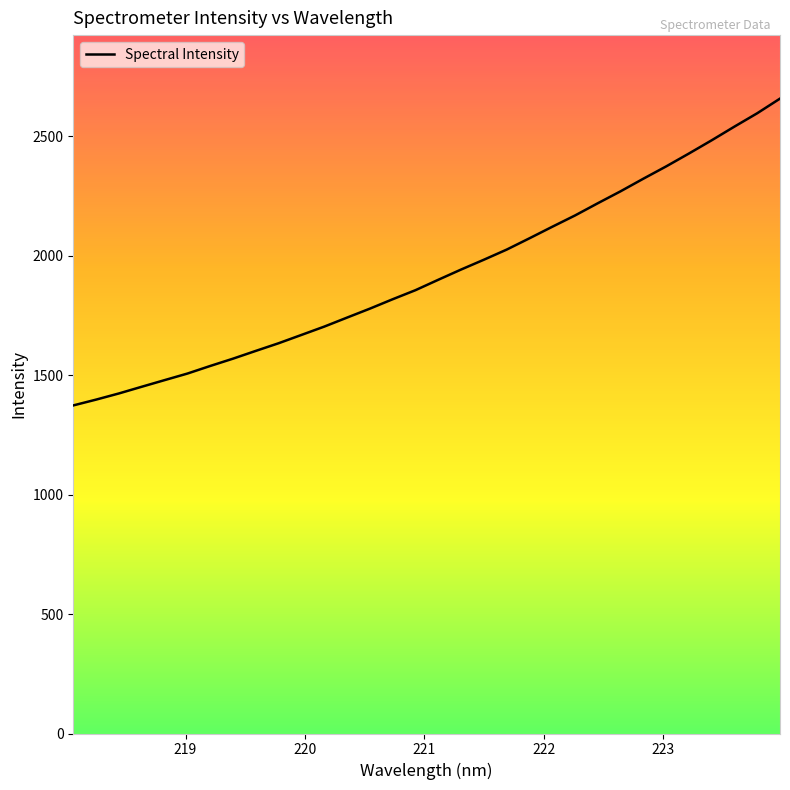

What is the average value?

1927.0